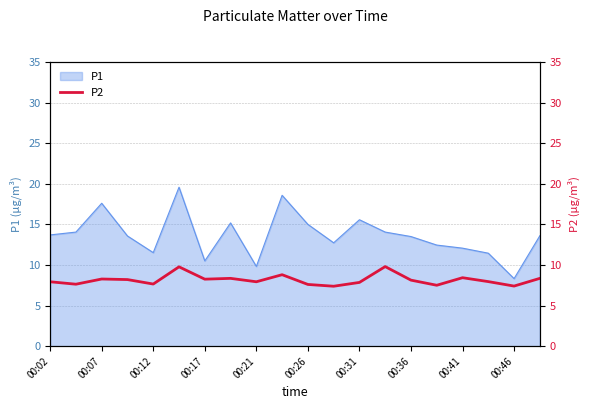

The value of P1 at 00:46 is 14.1. True or false?

False